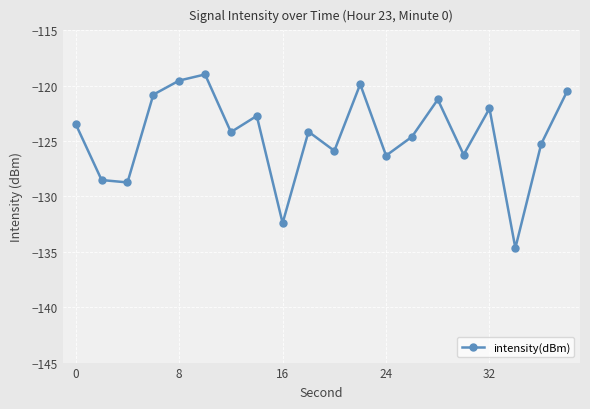

How many interior local peaks (higher than both neighbors) does the data have?

6